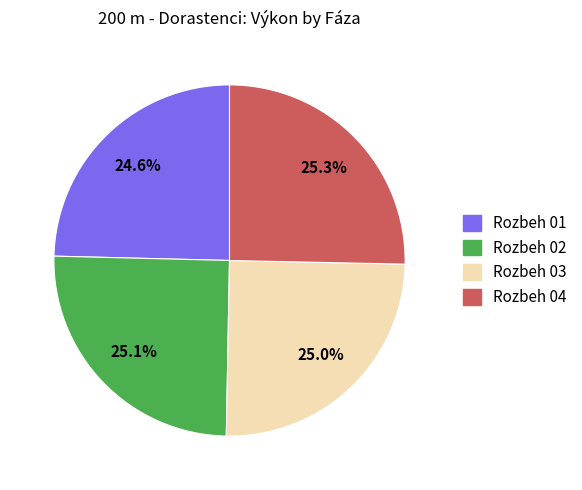

What is the ratio of the value at Rozbeh 01 to the value at Rozbeh 03?

1.0